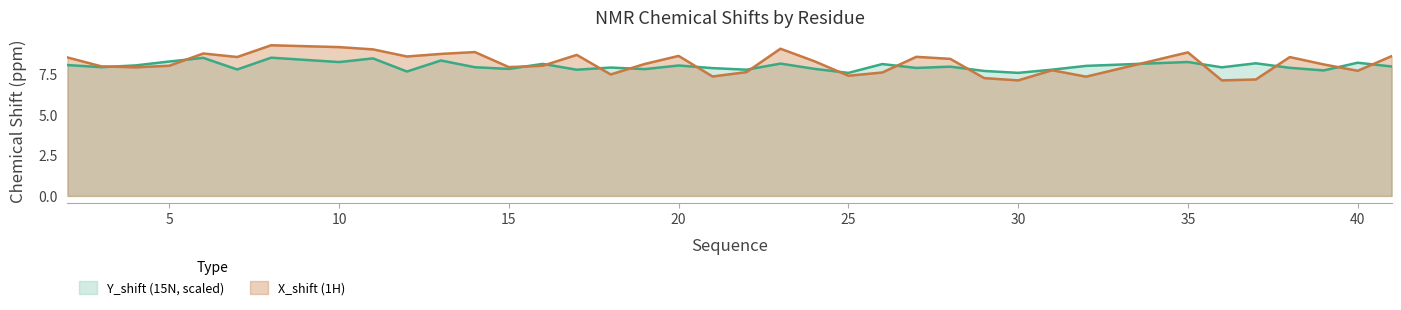

What is the difference between the X_shift values at 29 and 38?

1.3